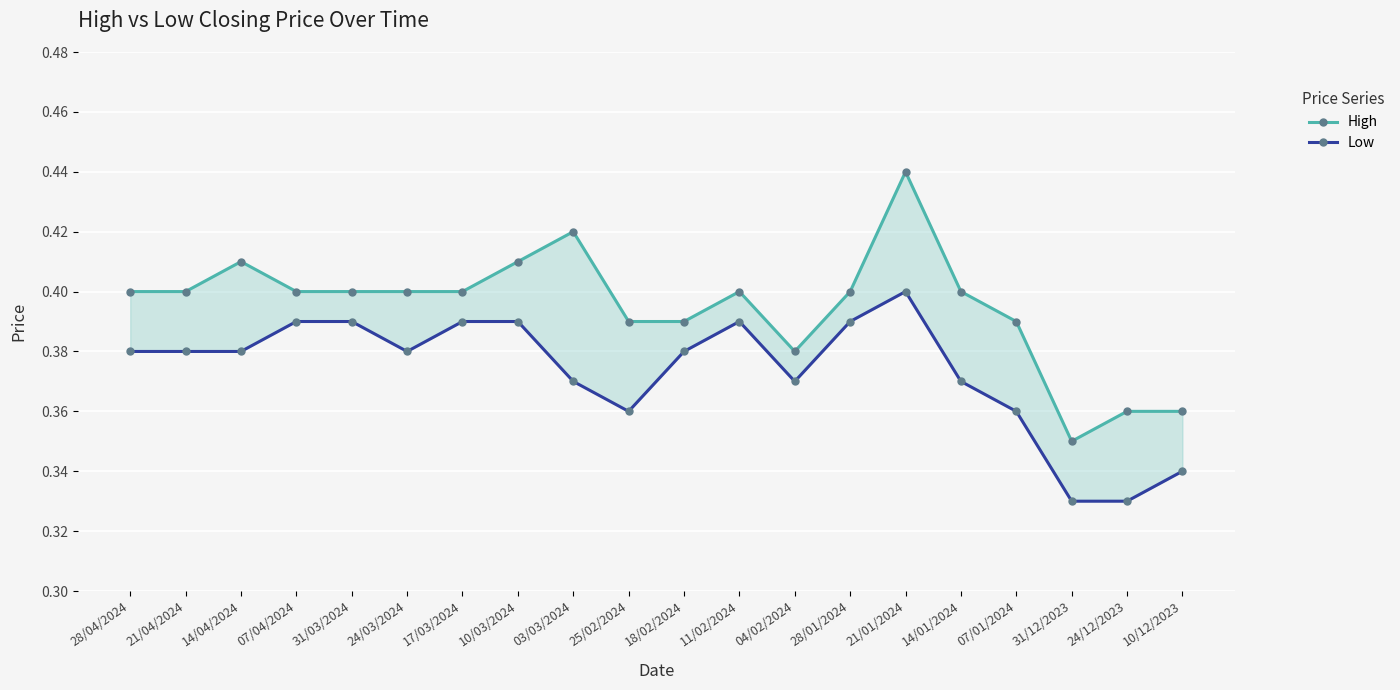

What is the sum of all High values?

7.9